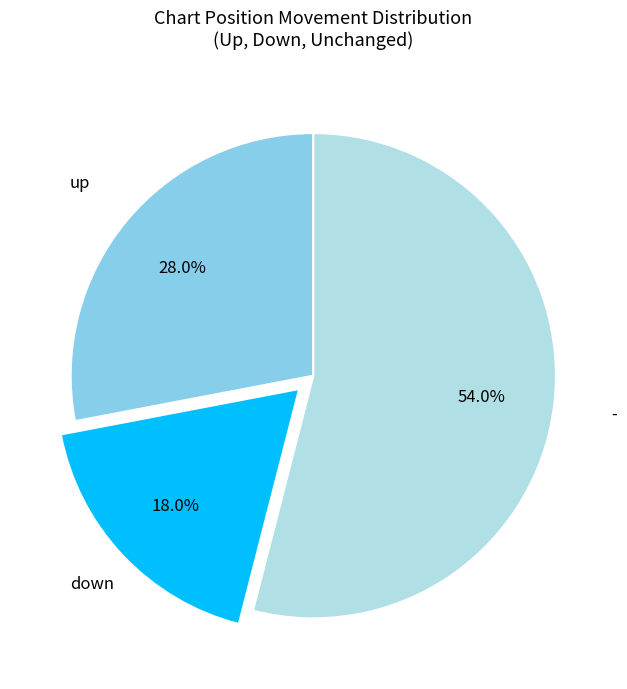

Is there a majority slice in this chart?

Yes